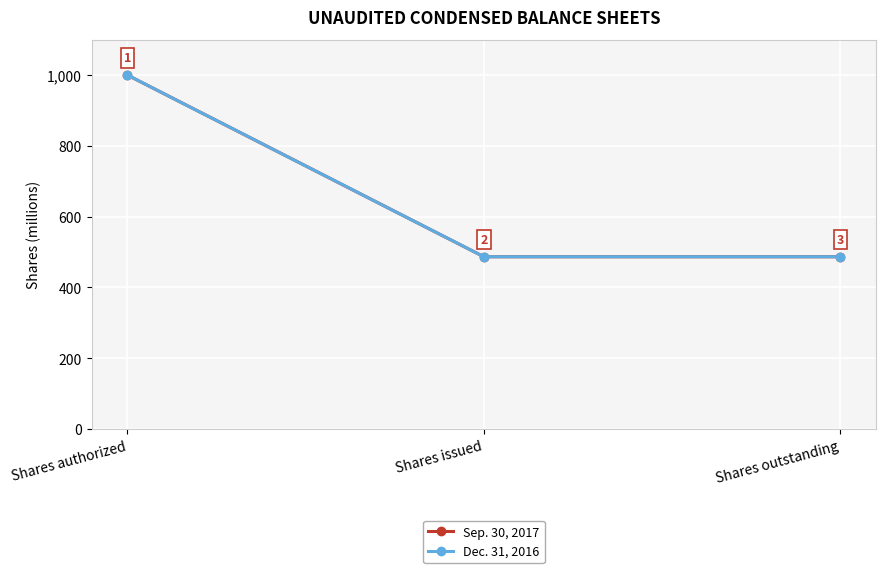

What is the sum of all Dec. 31, 2016 values?

1973.0